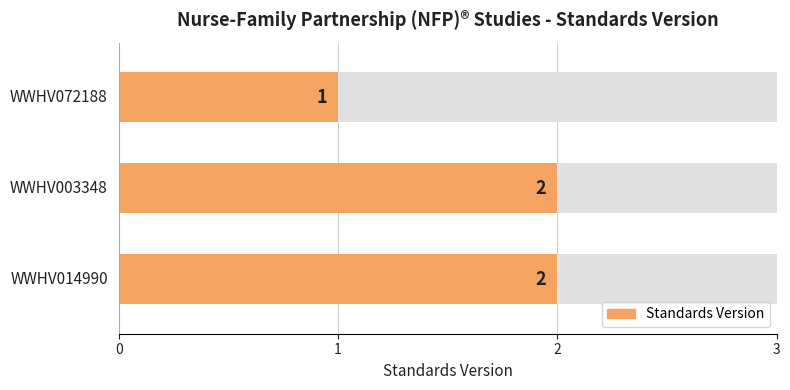

The chart shows a value of 2 at WWHV003348. True or false?

True